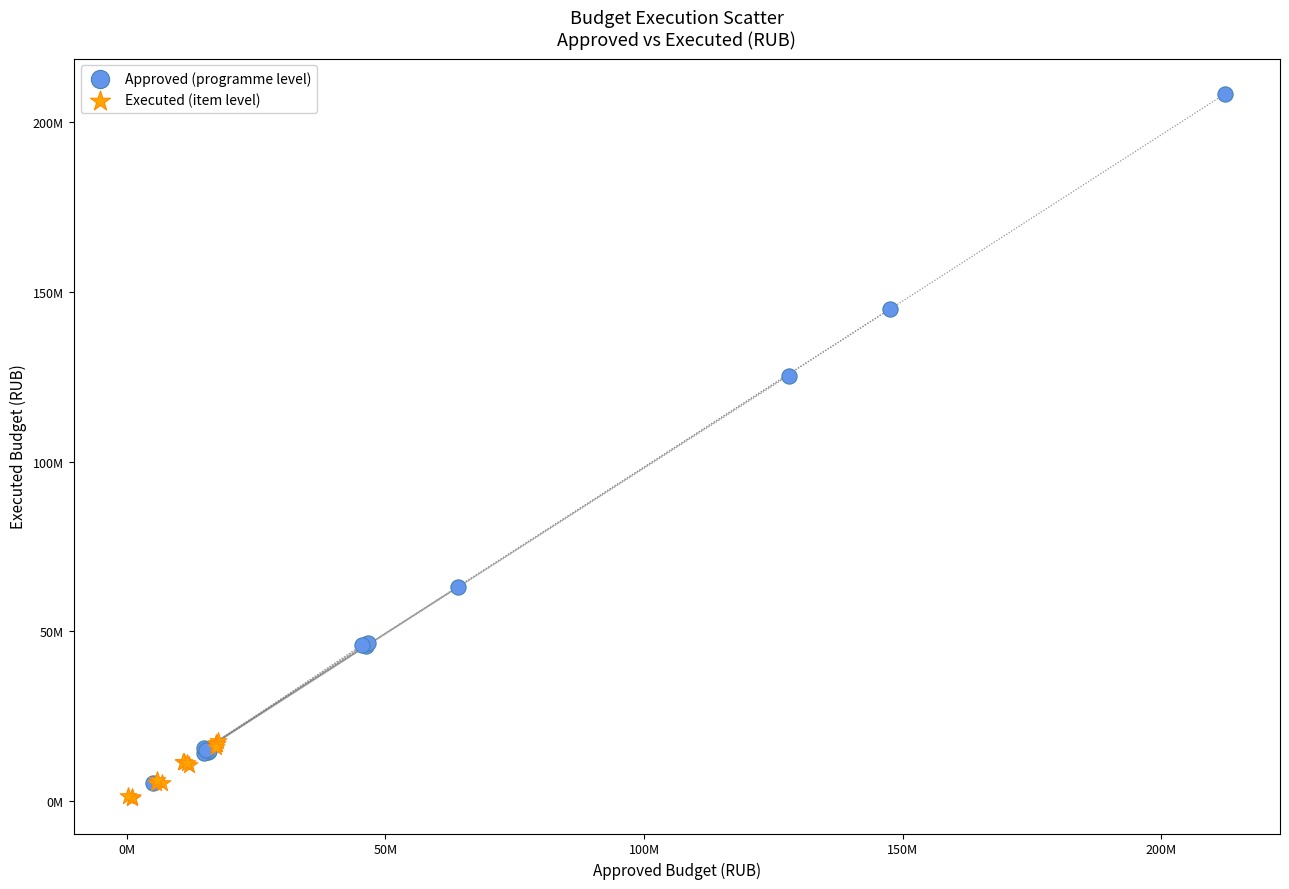

Which series contains the lowest Y value?

Executed (item level)